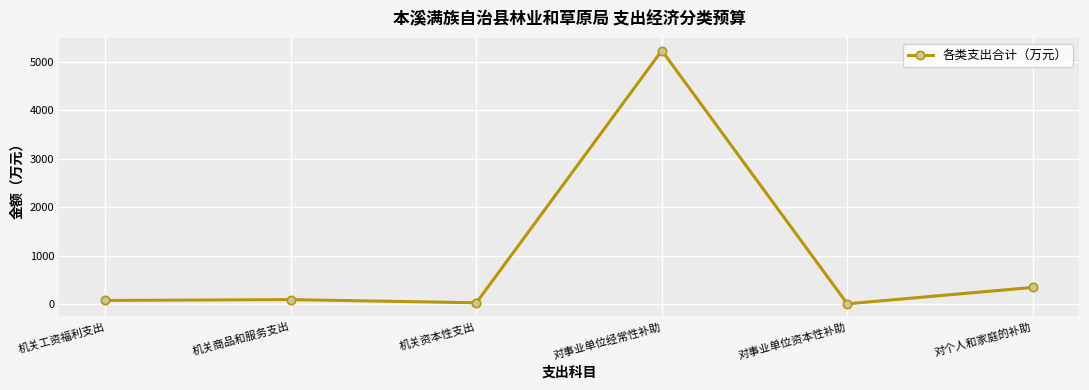

What is the difference between the maximum and second lowest values?

5201.4